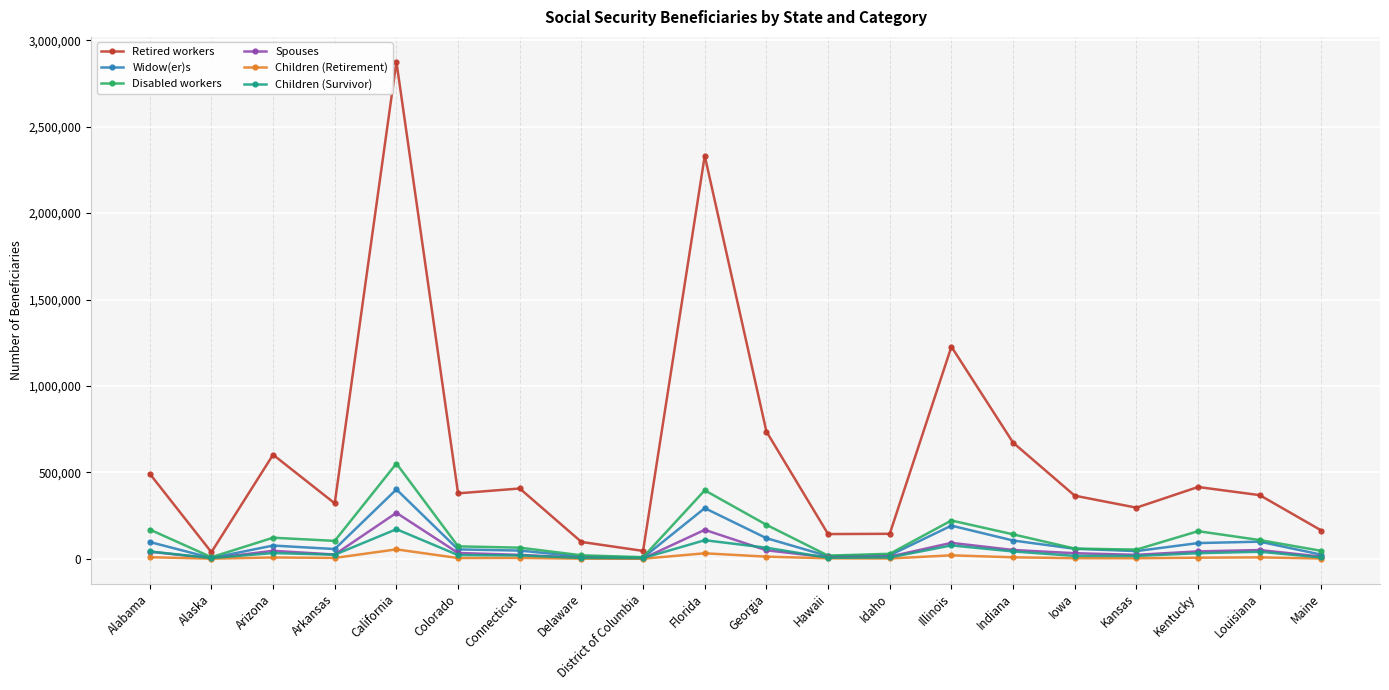

What is the total value across all series at Delaware?

144559